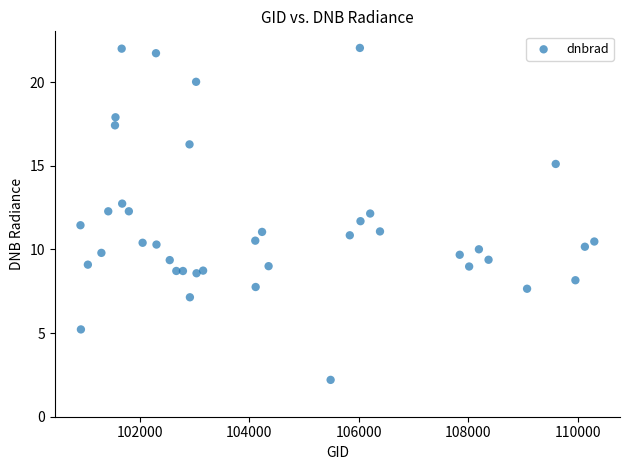

What is the range of Y values (max minus min)?

19.8